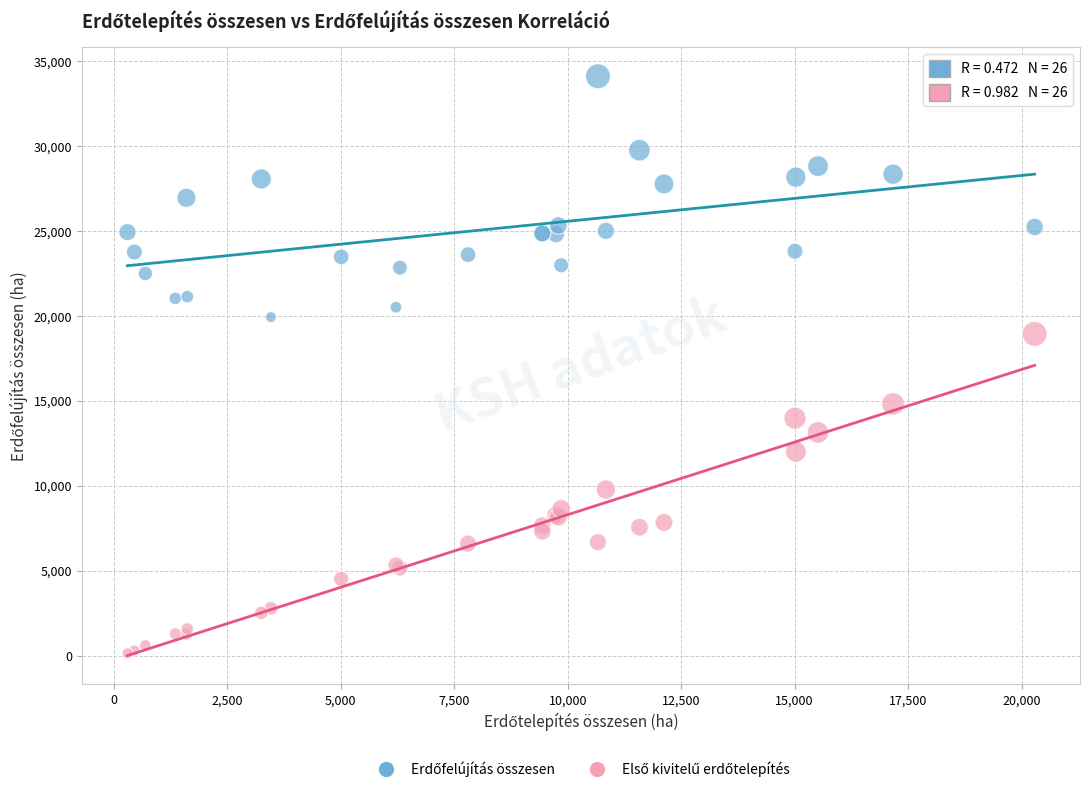

Across all series, what Y value is closest to 17133?

18948